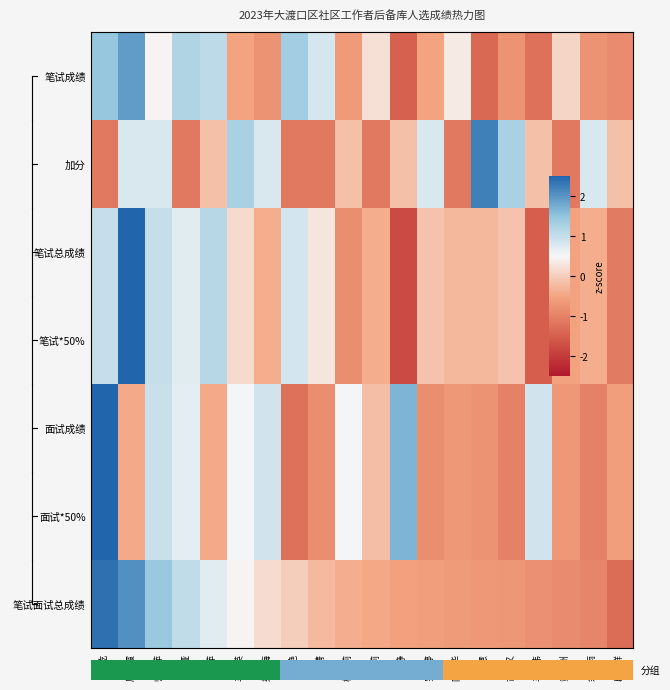

List the series in order of their peak value, lowest first.

笔试成绩, 加分, 笔试面试总成绩, 面试成绩, 面试*50%, 笔试总成绩, 笔试*50%